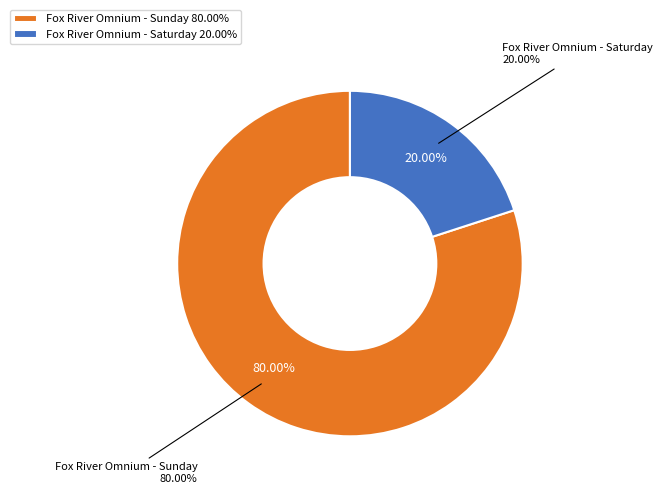

True or false: Fox River Omnium - Saturday accounts for 20% of the total.

True